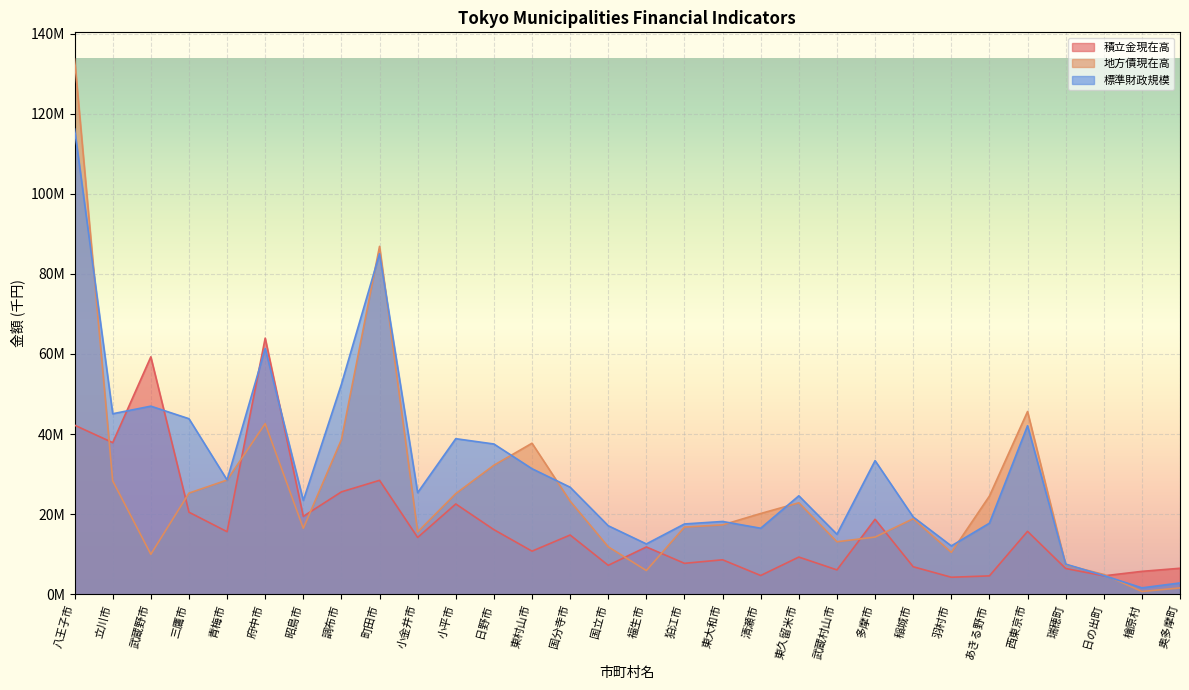

Reading left to right, extract all data points from this chart.

積立金現在高: 八王子市=42218208	立川市=37857364	武蔵野市=59287240	三鷹市=20490842	青梅市=15619597	府中市=63954989	昭島市=19448602	調布市=25567054	町田市=28443217	小金井市=14178521	小平市=22544630	日野市=16129435	東村山市=10758987	国分寺市=14787646	国立市=7221359	福生市=11809707	狛江市=7720027	東大和市=8603249	清瀬市=4678857	東久留米市=9286086	武蔵村山市=6081486	多摩市=18725566	稲城市=6866027	羽村市=4244475	あきる野市=4586435	西東京市=15707145	瑞穂町=6431887	日の出町=4594540	檜原村=5712252	奥多摩町=6486708
地方債現在高: 八王子市=133642278	立川市=28307804	武蔵野市=9978993	三鷹市=25256352	青梅市=28515263	府中市=42615155	昭島市=16468234	調布市=38608501	町田市=86875562	小金井市=15564127	小平市=25131949	日野市=32215793	東村山市=37715596	国分寺市=23239513	国立市=11844275	福生市=5919996	狛江市=16770540	東大和市=17319178	清瀬市=20162774	東久留米市=22834107	武蔵村山市=13106831	多摩市=14277051	稲城市=18855224	羽村市=10454516	あきる野市=24517804	西東京市=45629960	瑞穂町=7343877	日の出町=4936449	檜原村=689328	奥多摩町=1576240
標準財政規模: 八王子市=116180045	立川市=45075124	武蔵野市=46967027	三鷹市=43836113	青梅市=28543785	府中市=61387871	昭島市=23409989	調布市=52455735	町田市=85035315	小金井市=25366952	小平市=38845912	日野市=37518870	東村山市=31349247	国分寺市=26724955	国立市=17104542	福生市=12565340	狛江市=17552109	東大和市=18171966	清瀬市=16482722	東久留米市=24585147	武蔵村山市=14976794	多摩市=33366803	稲城市=19295365	羽村市=12070761	あきる野市=17742839	西東京市=42080193	瑞穂町=7532655	日の出町=4671106	檜原村=1597332	奥多摩町=2818816